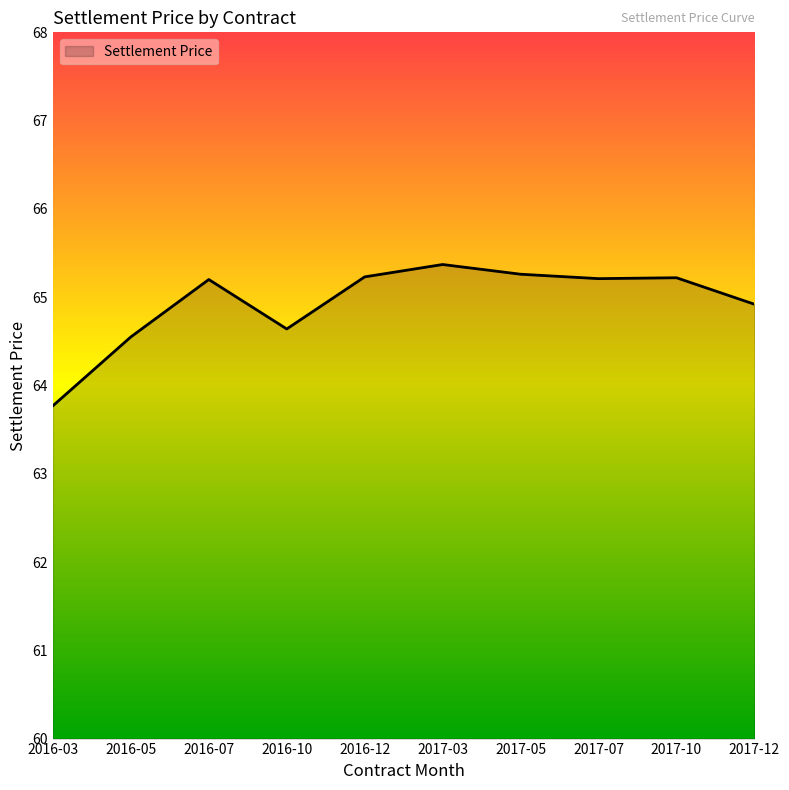

Where is the first local minimum?

2016-10